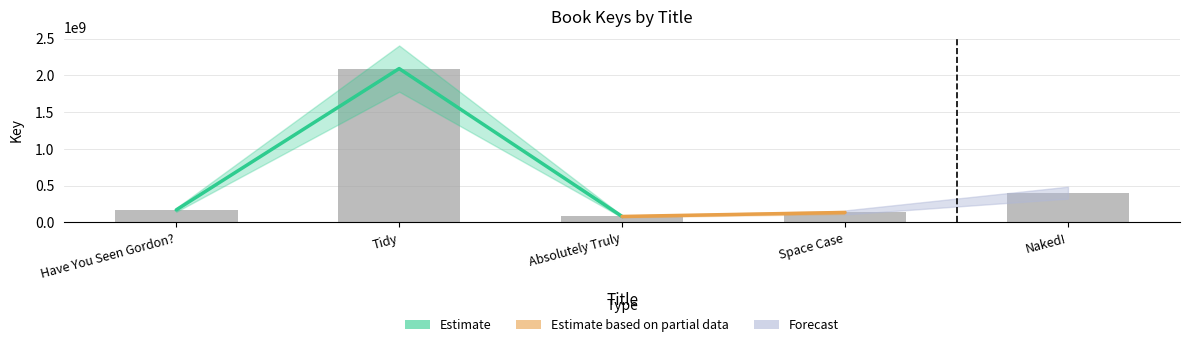

What is the change in value from Absolutely Truly to Space Case?

+54762070